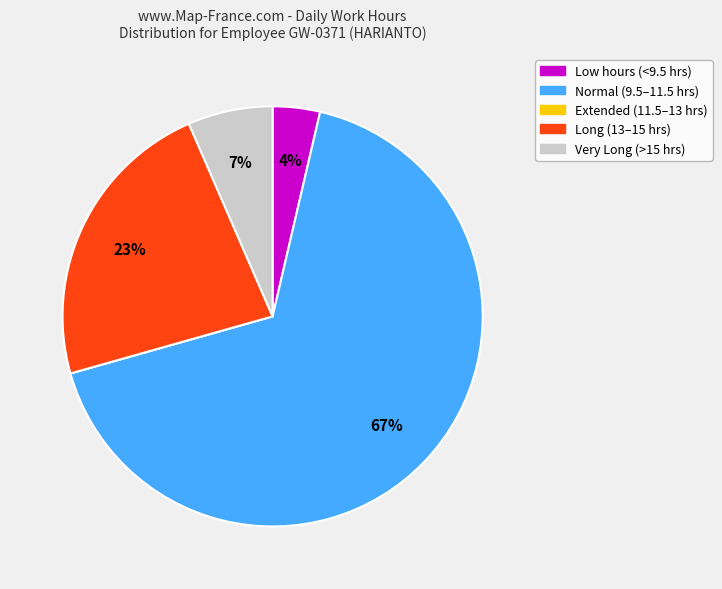

To the nearest percent, what is the average slice percentage?

20%